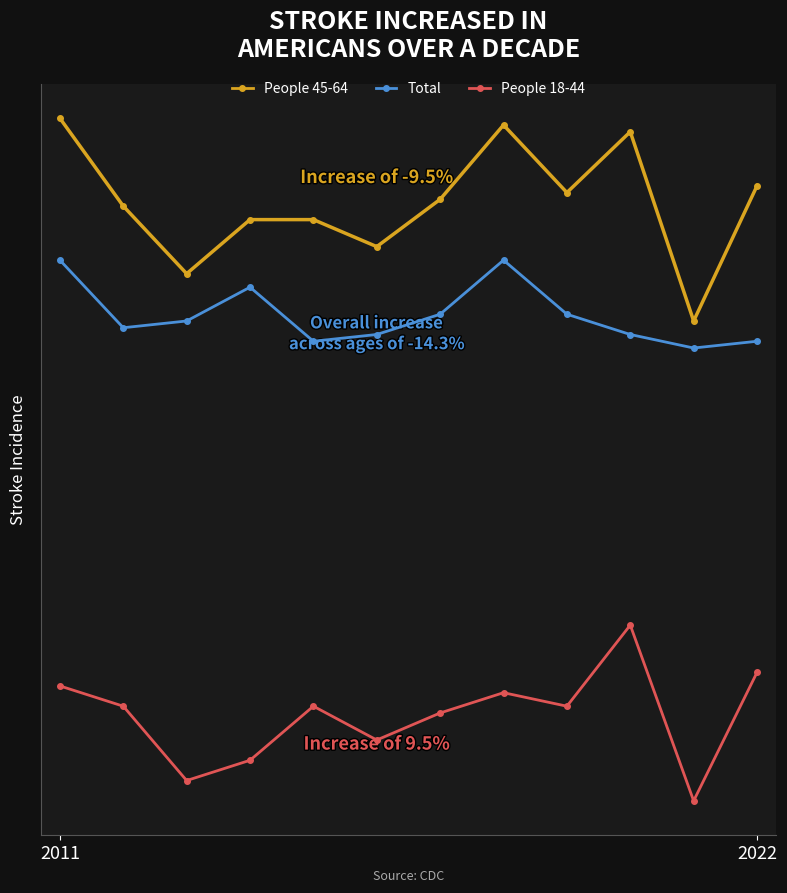

In People 18-44, how many points are lower than both neighbors (excluding endpoints)?

4